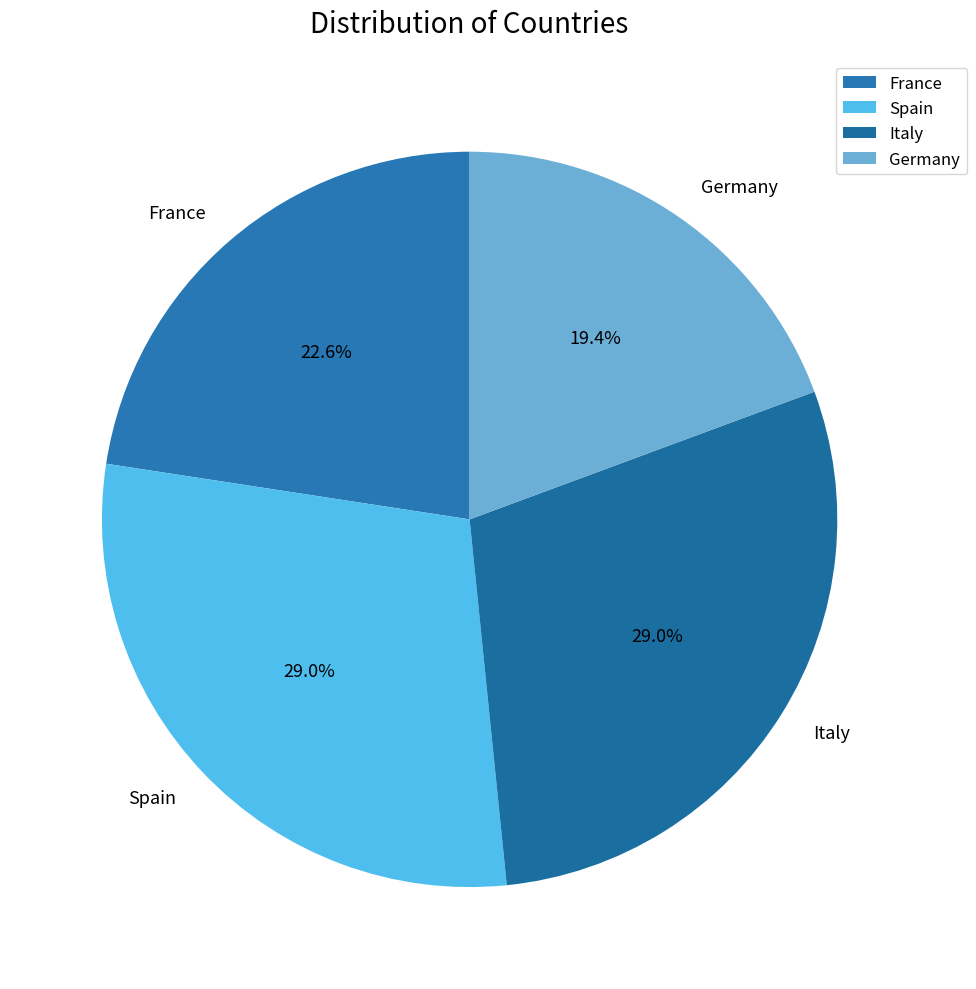

Which has a higher value, France or Germany?

France